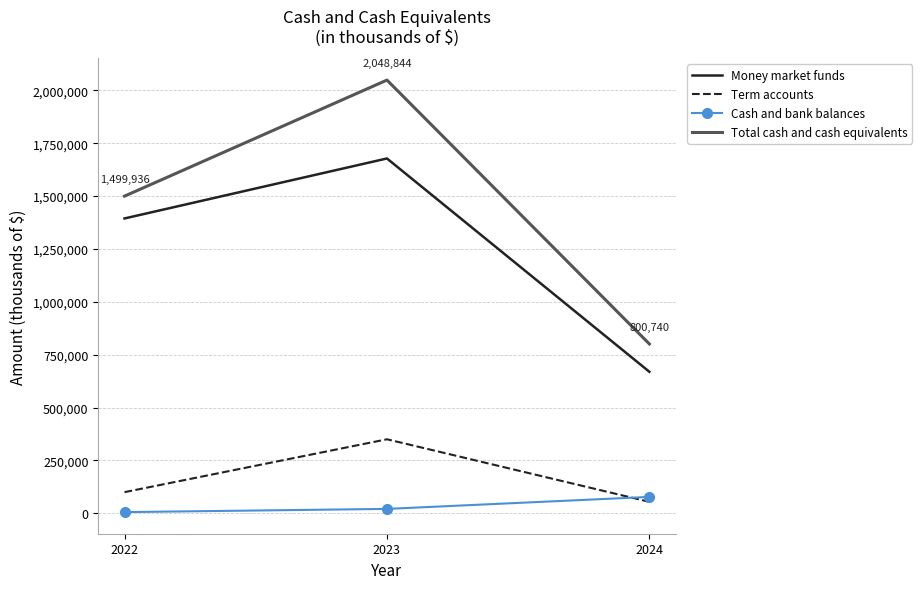

Count the Money market funds values in the range 669147 to 1678100.

3